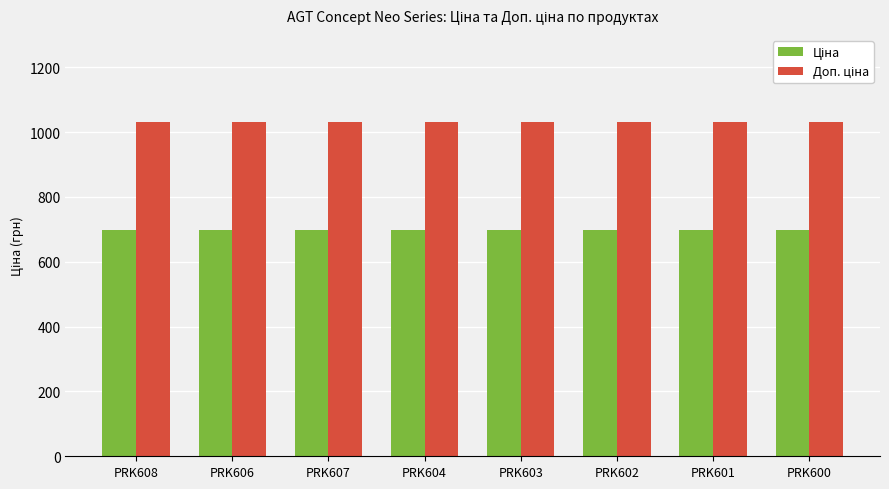

What is the difference between the highest and lowest values at PRK602?

333.1